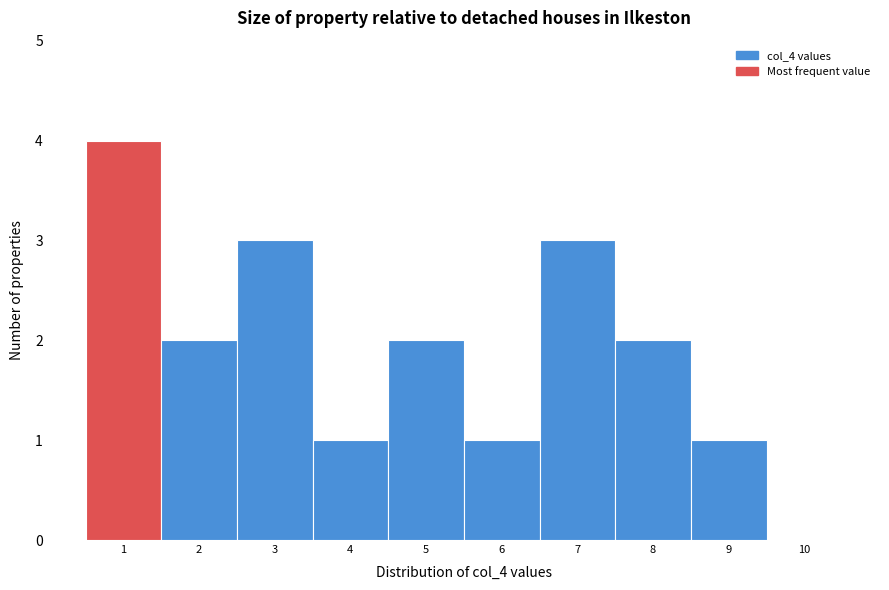

Over which range of the x-axis is the bar tallest?

0.5 to 1.5